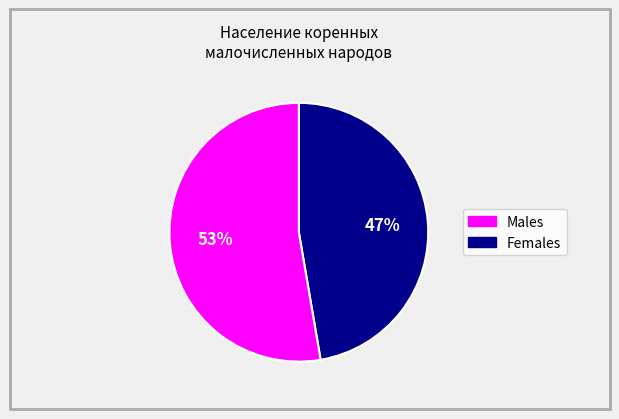

Is there a majority slice in this chart?

Yes